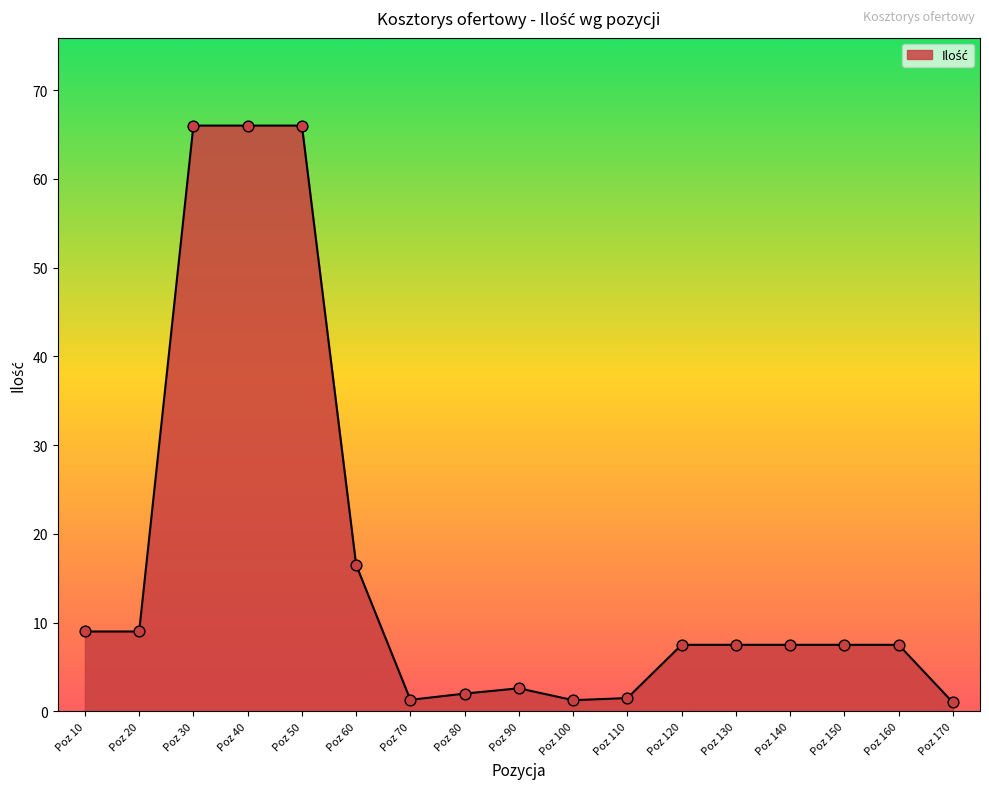

Between Poz 20 and Poz 80, which is larger?

Poz 20